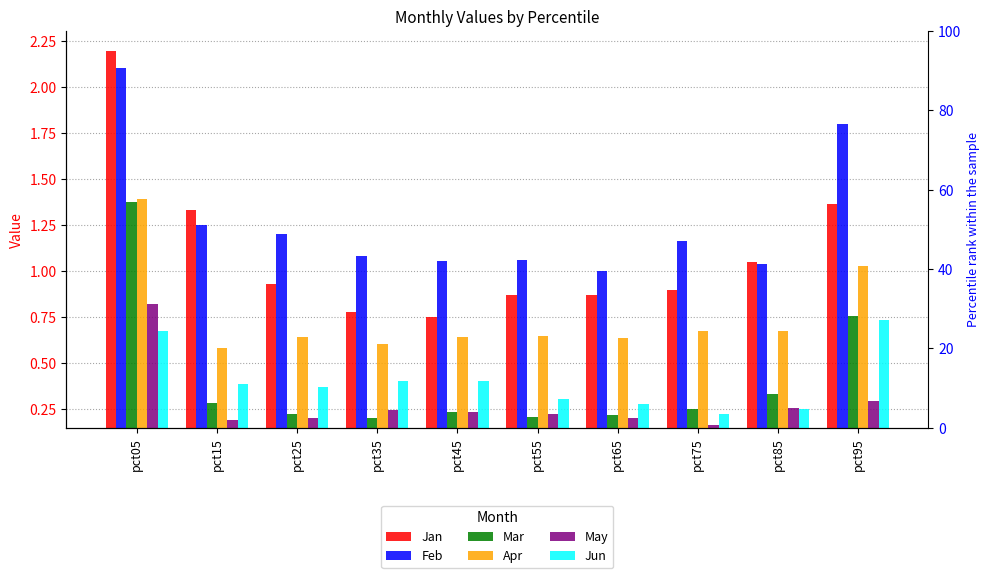

Between pct05 and pct25, which is larger?

pct05